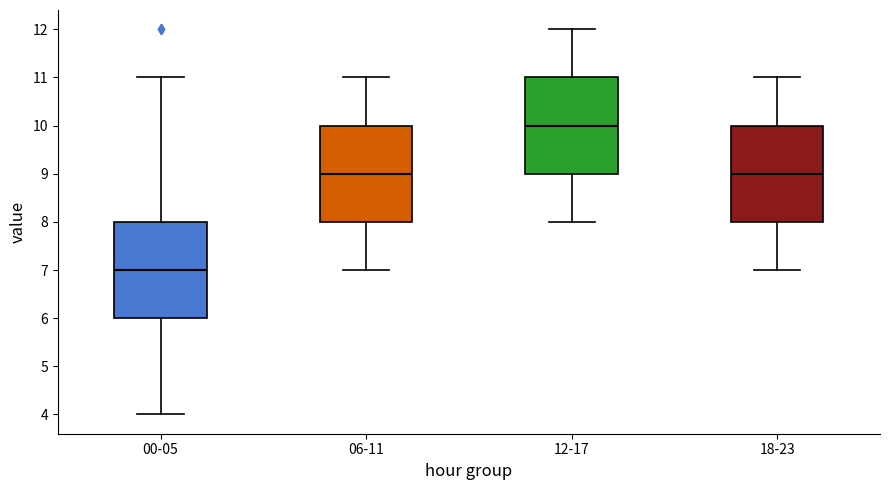

Reading left to right, read every box against the y-axis: the position of its median line, the range the box covers, and the ends of its whiskers. The values are not printed on the chart, so give them approximately, as read against the axis.

00-05: median 7, box 6 to 8, whiskers 4 to 11
06-11: median 9, box 8 to 10, whiskers 7 to 11
12-17: median 10, box 9 to 11, whiskers 8 to 12
18-23: median 9, box 8 to 10, whiskers 7 to 11